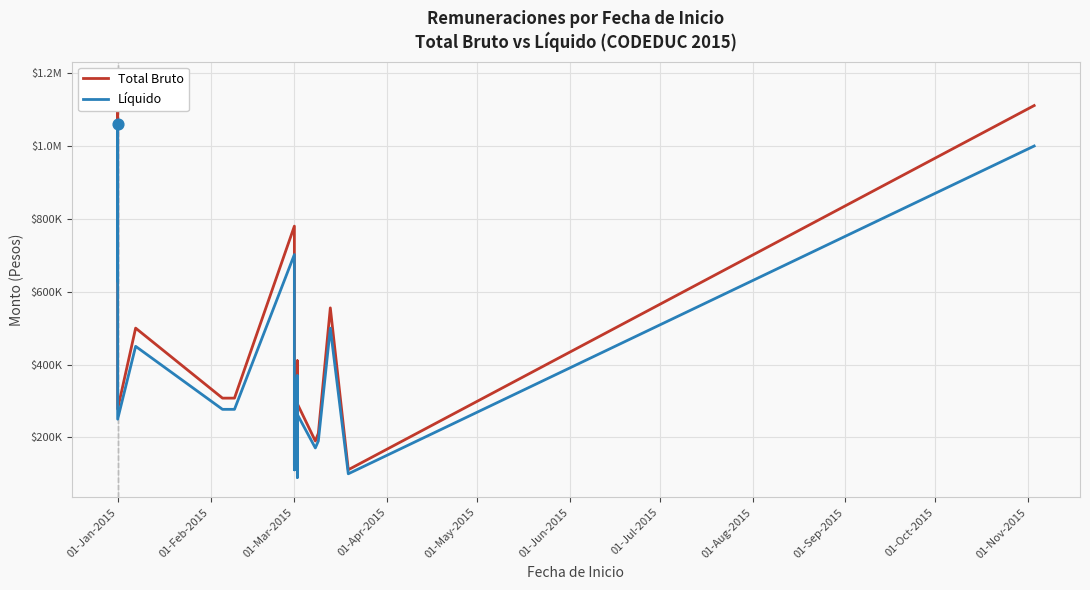

Which series reaches the maximum Y coordinate?

Total Bruto